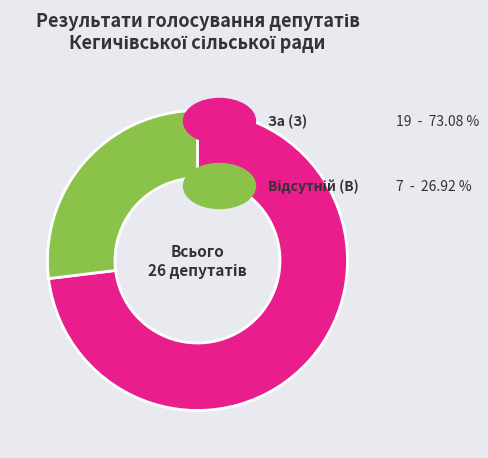

Is there a majority slice in this chart?

Yes